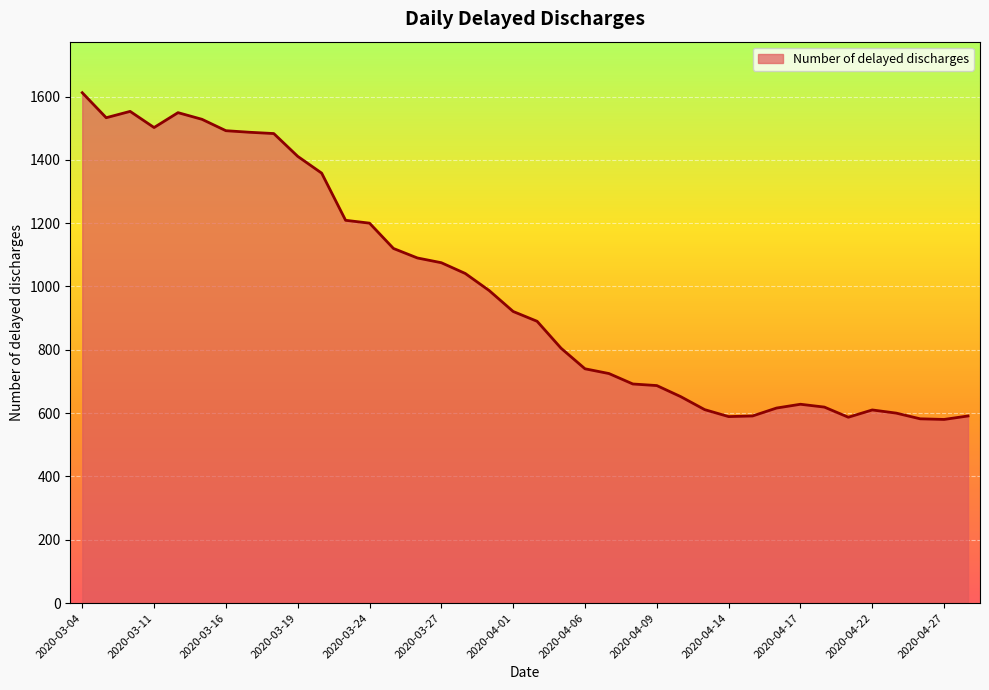

What is the minimum value shown in the chart?

580